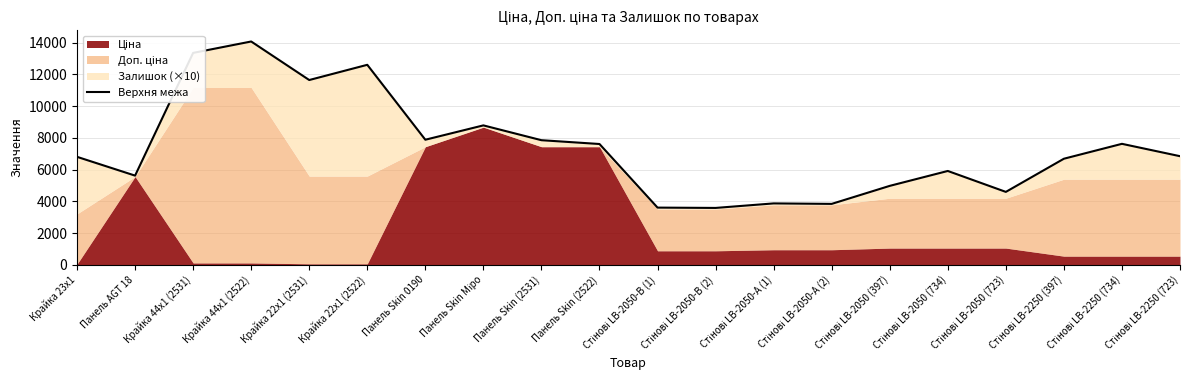

Where is the data nearest to the value 8831?

Панель Skin Міро